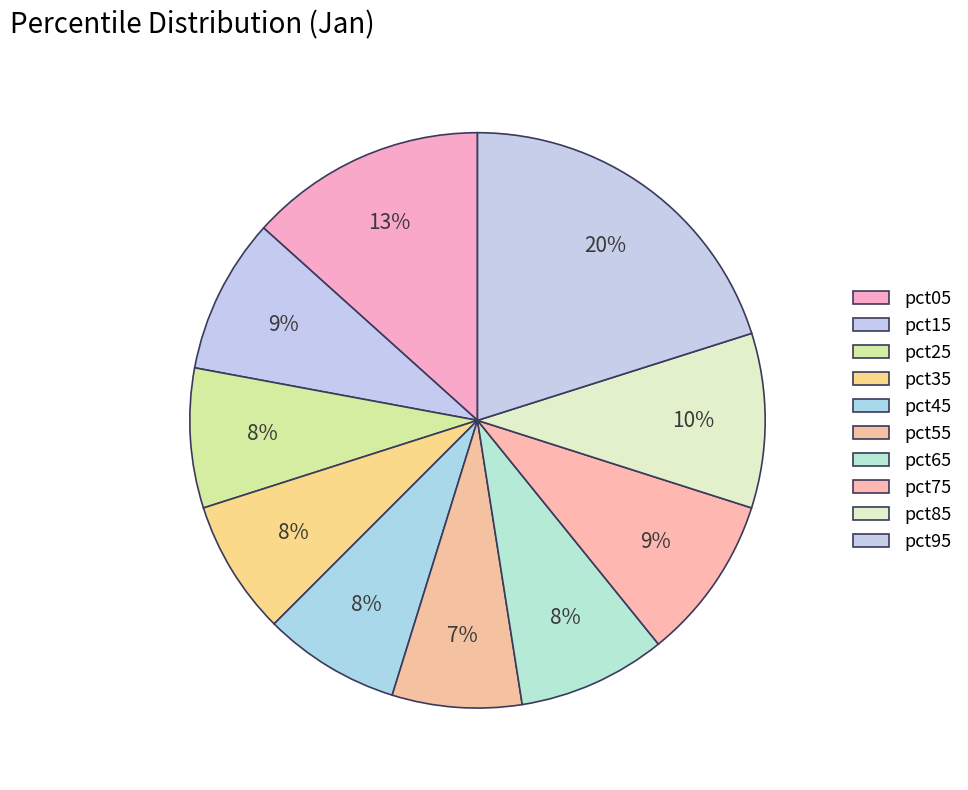

What is the total percentage of pct85 and pct15?

18.5%